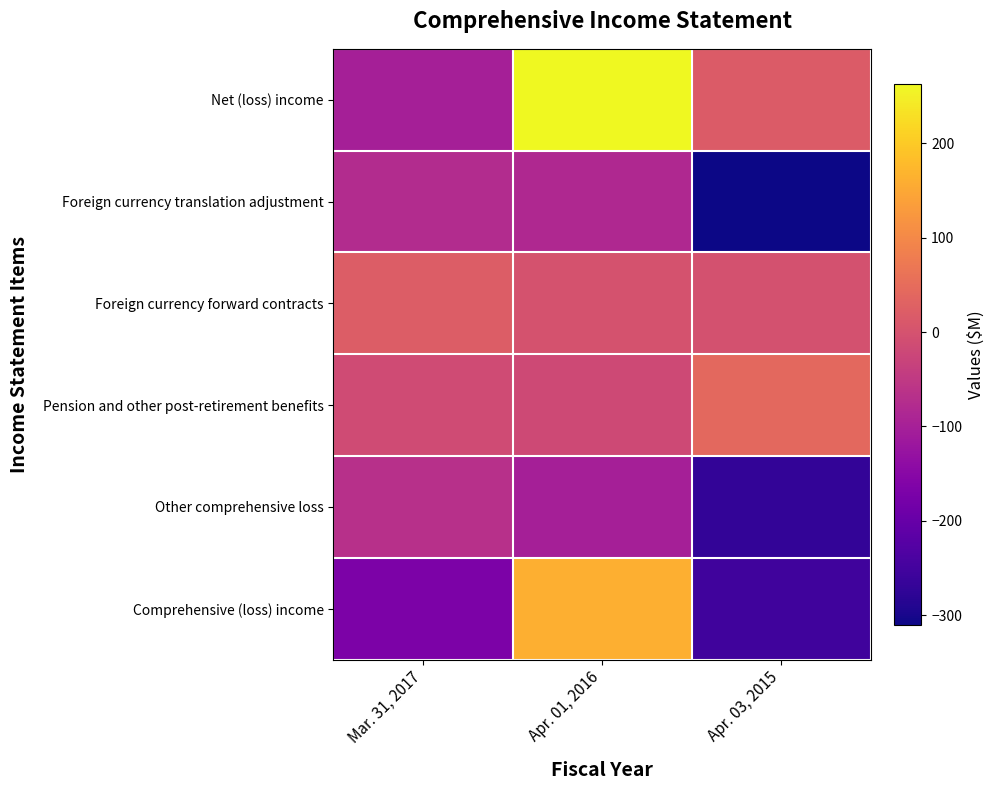

What is the total value across all series at Apr. 03, 2015?

-776